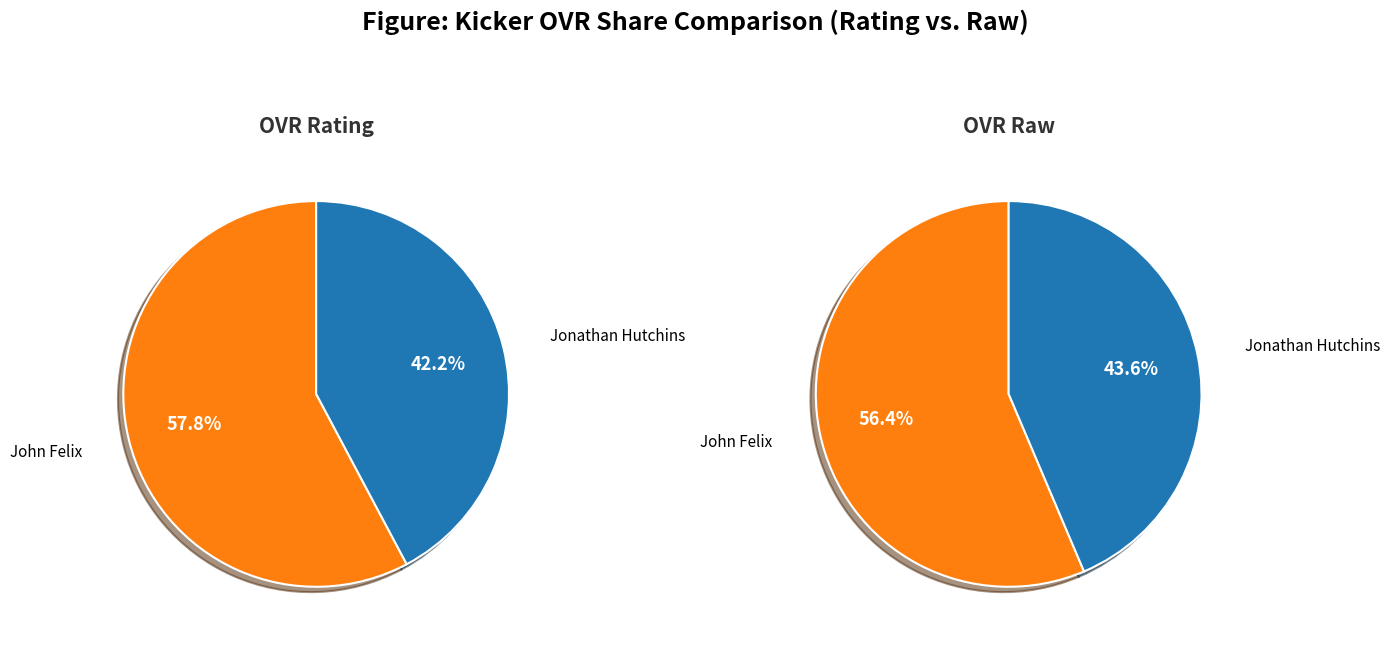

Rank the categories by value from highest to lowest.

John Felix, Jonathan Hutchins